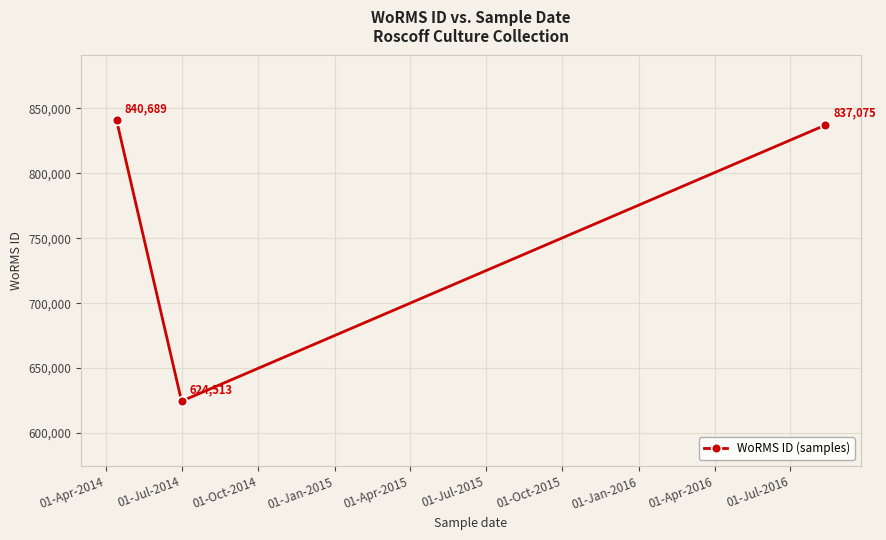

What is the greatest value displayed?

840689